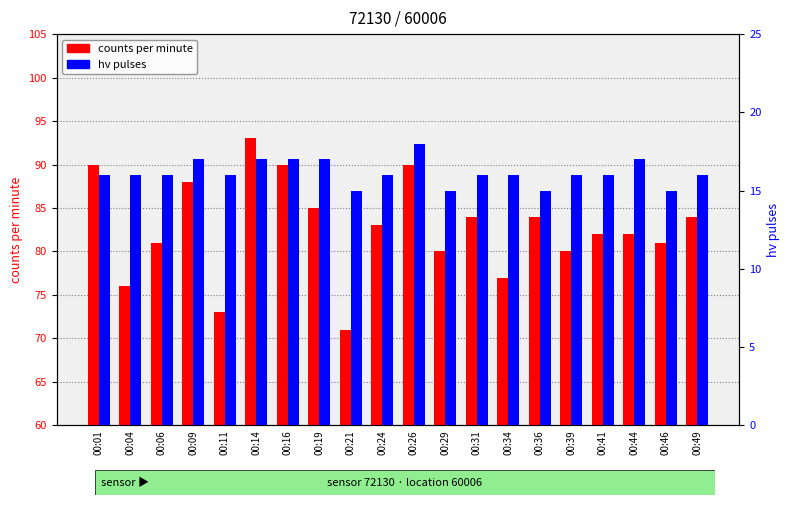

Reading left to right, extract all data points from this chart.

counts per minute: 90	76	81	88	73	93	90	85	71	83	90	80	84	77	84	80	82	82	81	84
hv pulses: 16	16	16	17	16	17	17	17	15	16	18	15	16	16	15	16	16	17	15	16